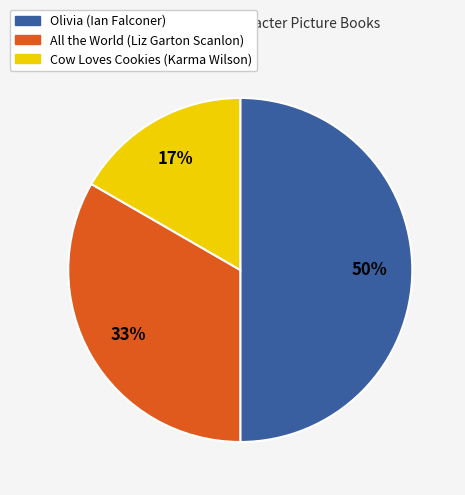

Which has a higher value, All the World (Liz Garton Scanlon) or Olivia (Ian Falconer)?

Olivia (Ian Falconer)